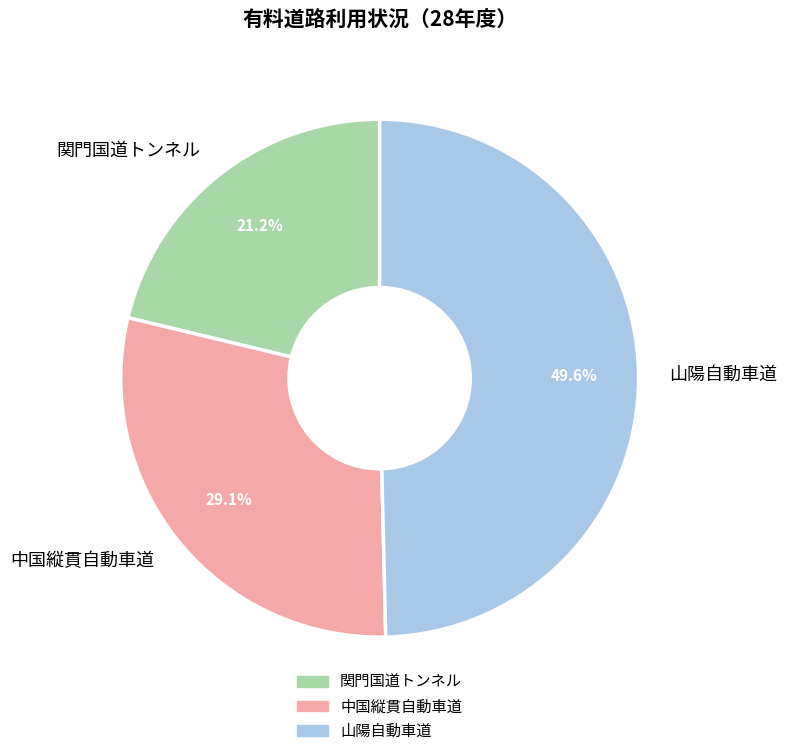

To the nearest percent, what is the combined percentage of 山陽自動車道 and 中国縦貫自動車道?

79%